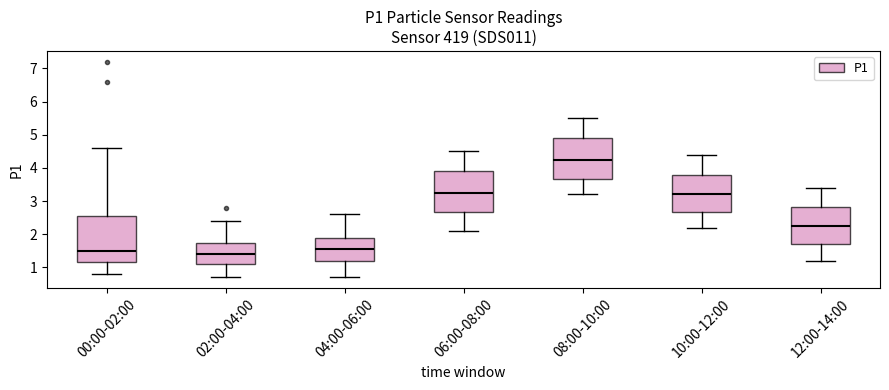

Reading left to right, read every box against the y-axis: the position of its median line, the range the box covers, and the ends of its whiskers. The values are not printed on the chart, so give them approximately, as read against the axis.

00:00-02:00: median 1.5, box 1.2 to 2.6, whiskers 0.8 to 4.6
02:00-04:00: median 1.4, box 1.1 to 1.7, whiskers 0.7 to 2.4
04:00-06:00: median 1.6, box 1.2 to 1.9, whiskers 0.7 to 2.6
06:00-08:00: median 3.3, box 2.7 to 3.9, whiskers 2.1 to 4.5
08:00-10:00: median 4.3, box 3.7 to 4.9, whiskers 3.2 to 5.5
10:00-12:00: median 3.2, box 2.7 to 3.8, whiskers 2.2 to 4.4
12:00-14:00: median 2.3, box 1.7 to 2.8, whiskers 1.2 to 3.4